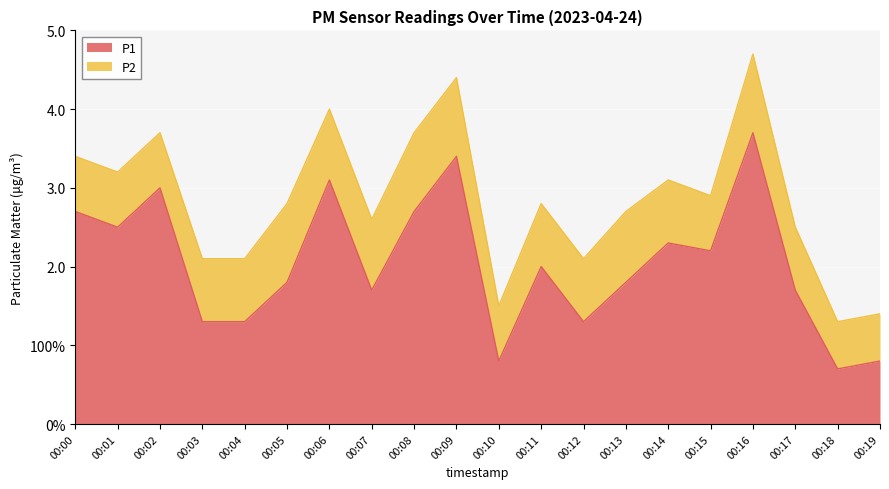

What value does the data have at 00:02?

3.0